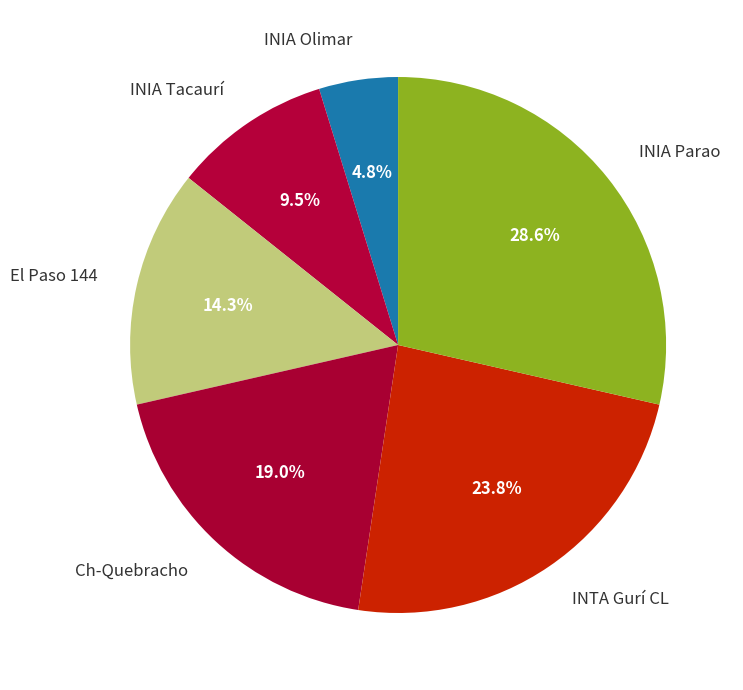

Do INTA Gurí CL and INIA Tacaurí together represent more than half of the pie?

No